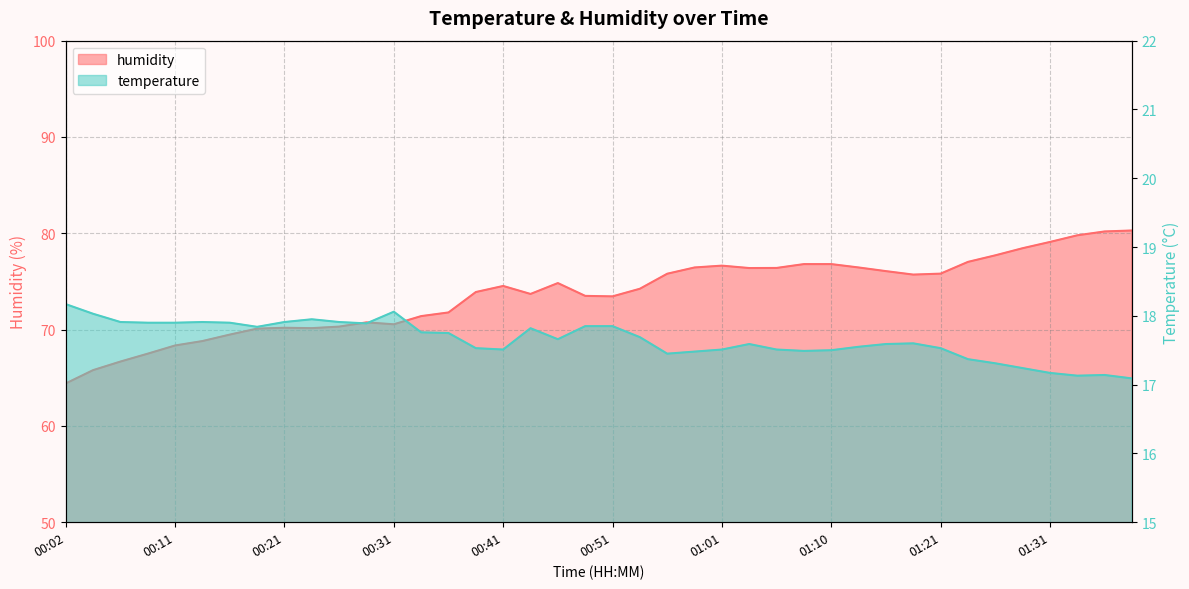

What is the average value of the humidity series?

73.7